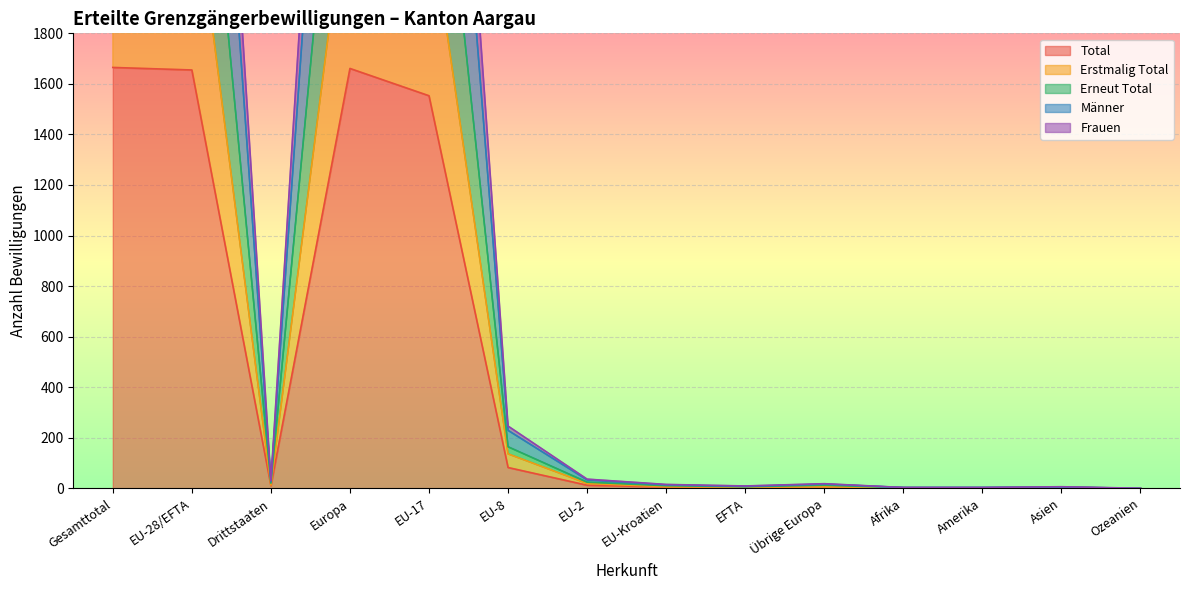

Which series has the largest range (max minus min)?

Frauen